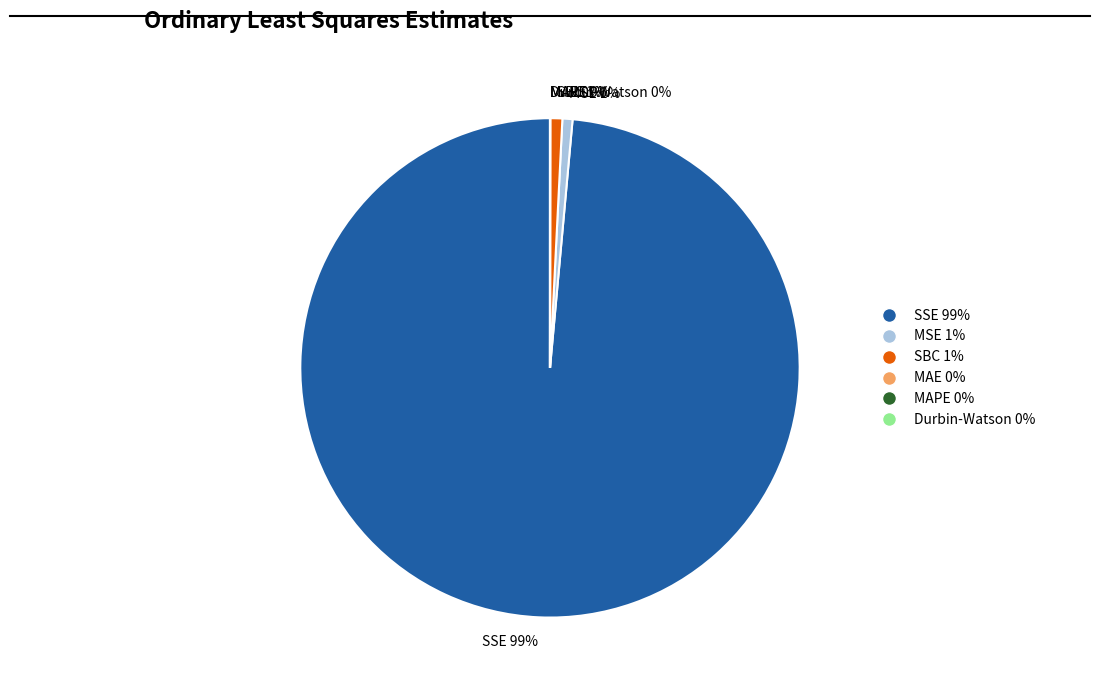

The SSE slice represents 99% of the pie. True or false?

True